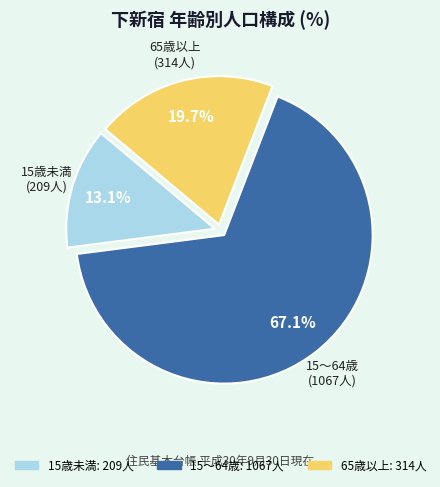

To the nearest percent, what portion does 15～64歳 represent?

67%